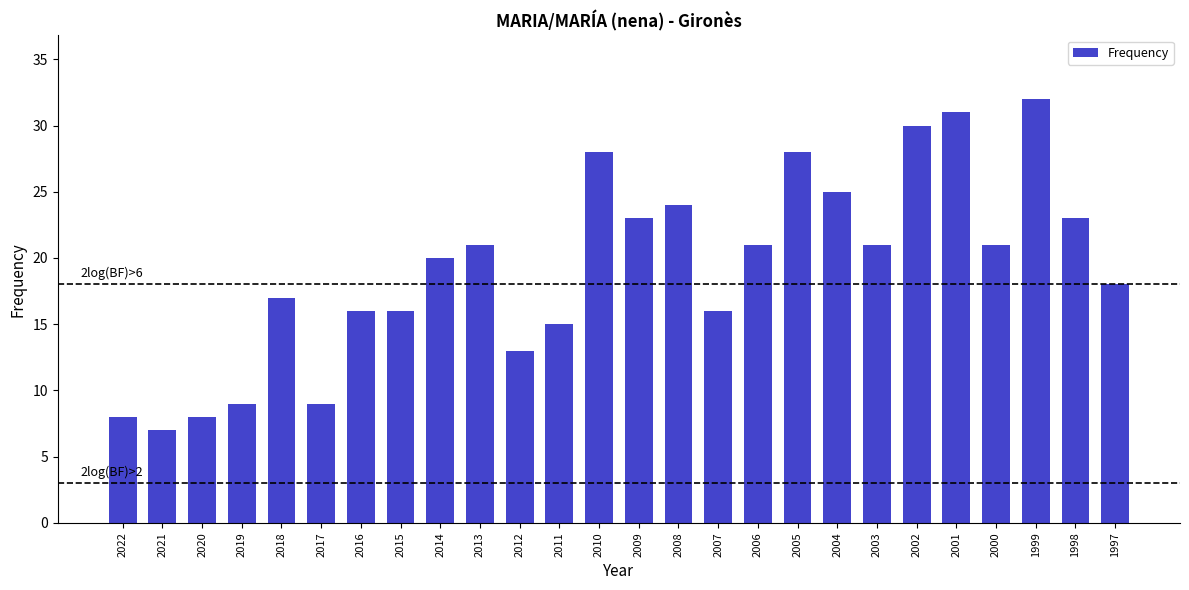

What value does the data have at 2012?

13